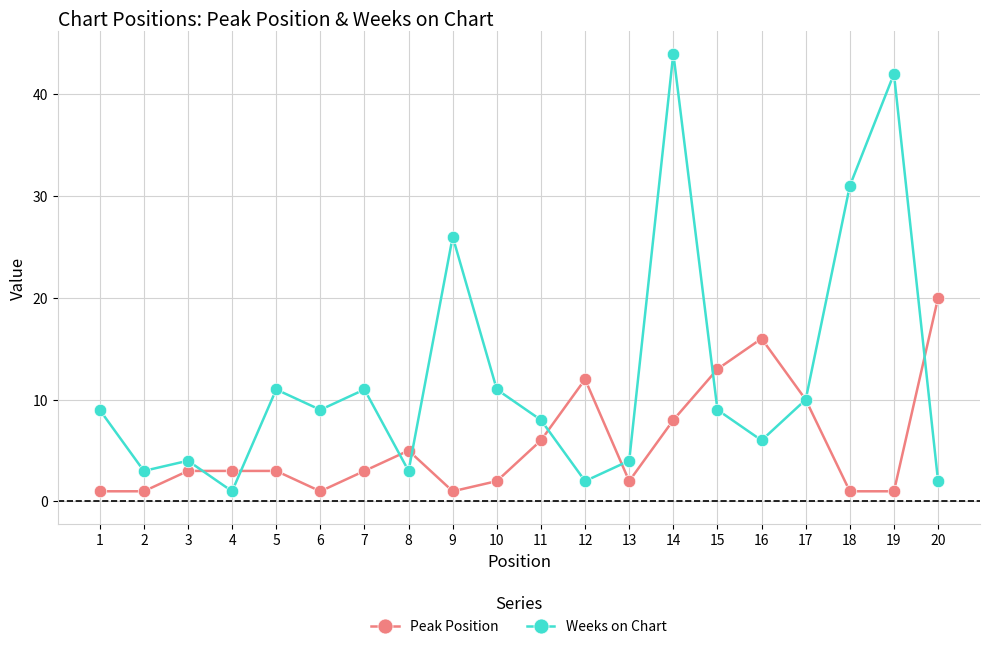

Reading left to right, extract all data points from this chart.

Peak Position: 1	1	3	3	3	1	3	5	1	2	6	12	2	8	13	16	10	1	1	20
Weeks on Chart: 9	3	4	1	11	9	11	3	26	11	8	2	4	44	9	6	10	31	42	2